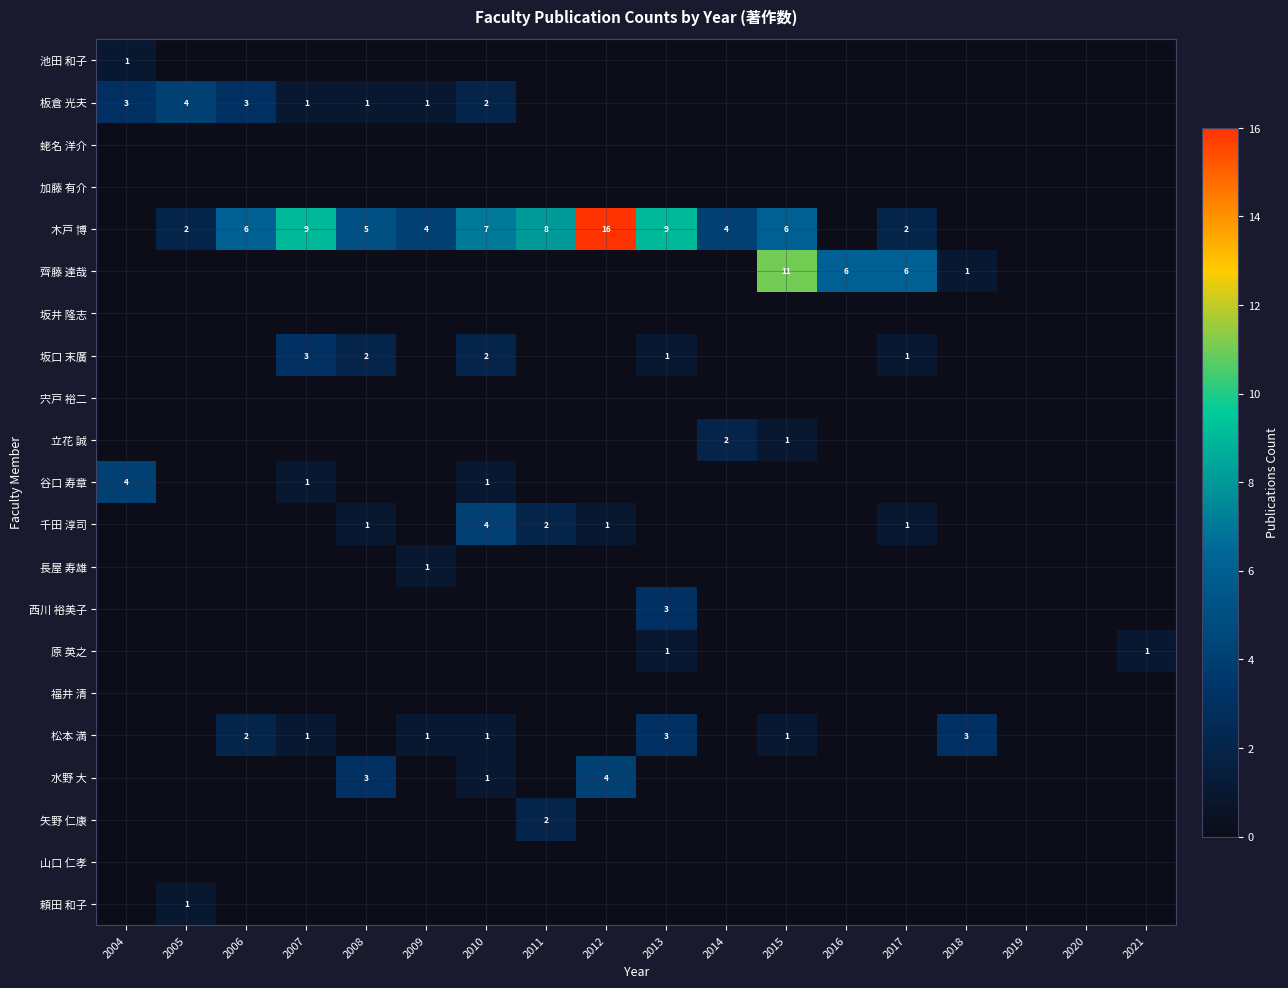

True or false: 木戸 博 has a value of 4 at 2009.

True